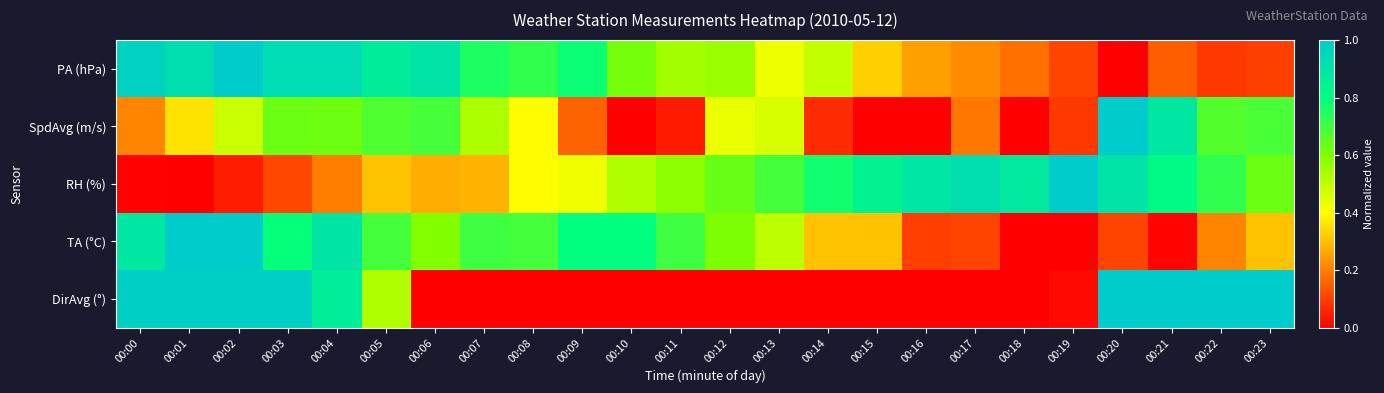

What is the total value across all series at 00:19?

1.2